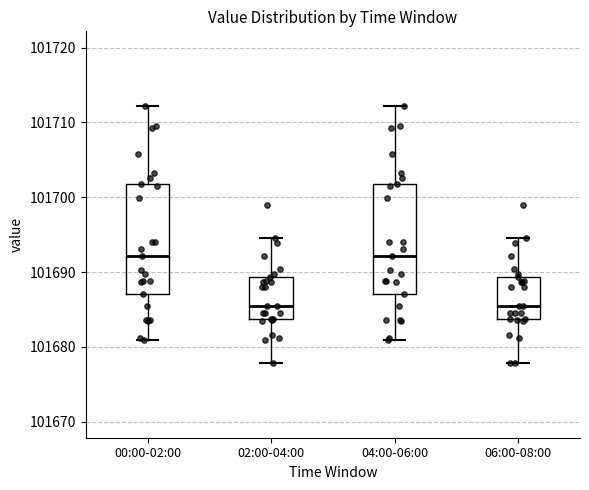

Where is the upper edge of the box for 02:00-04:00 on the y-axis? The values are not printed on the chart, so give them approximately, as read against the axis.

101689